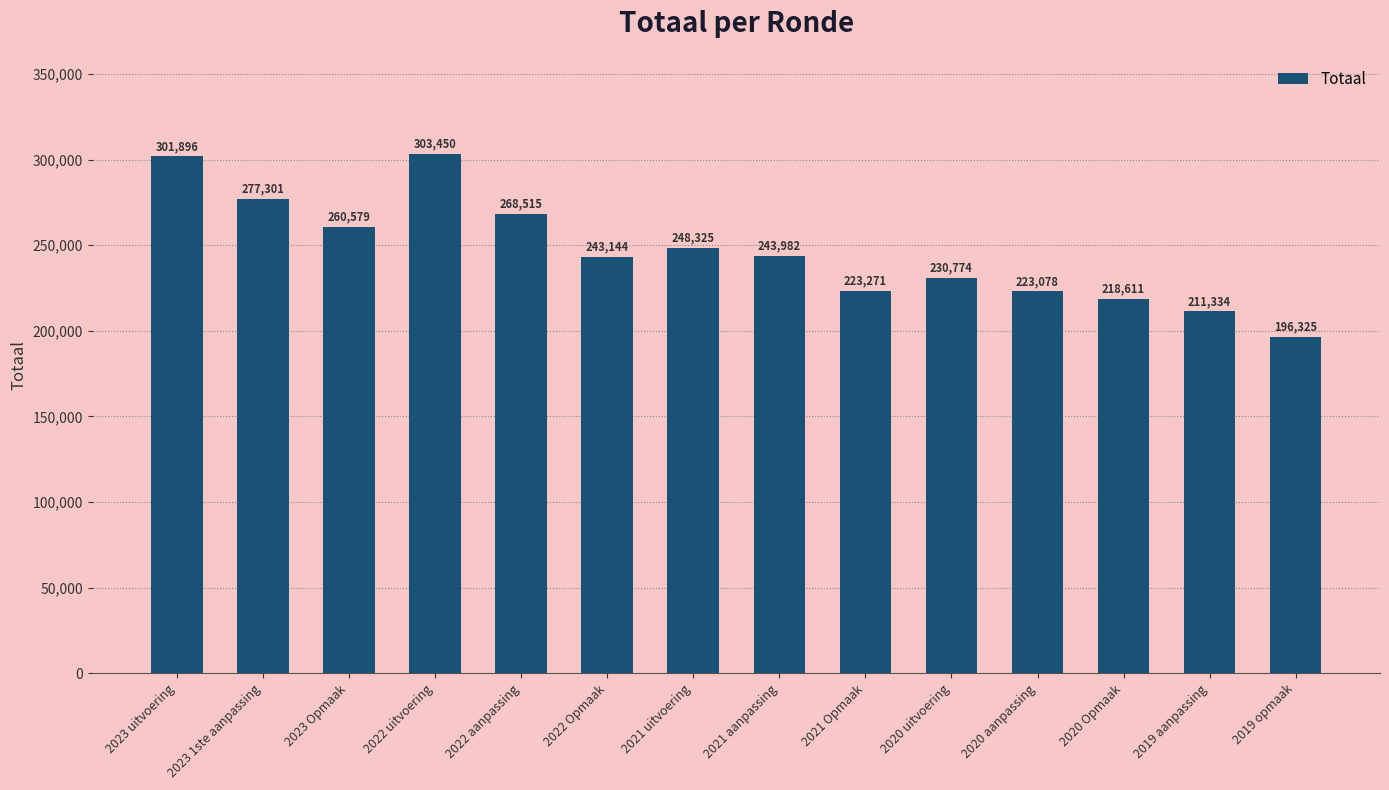

What is the label of the 10th bar from the right?

2022 aanpassing